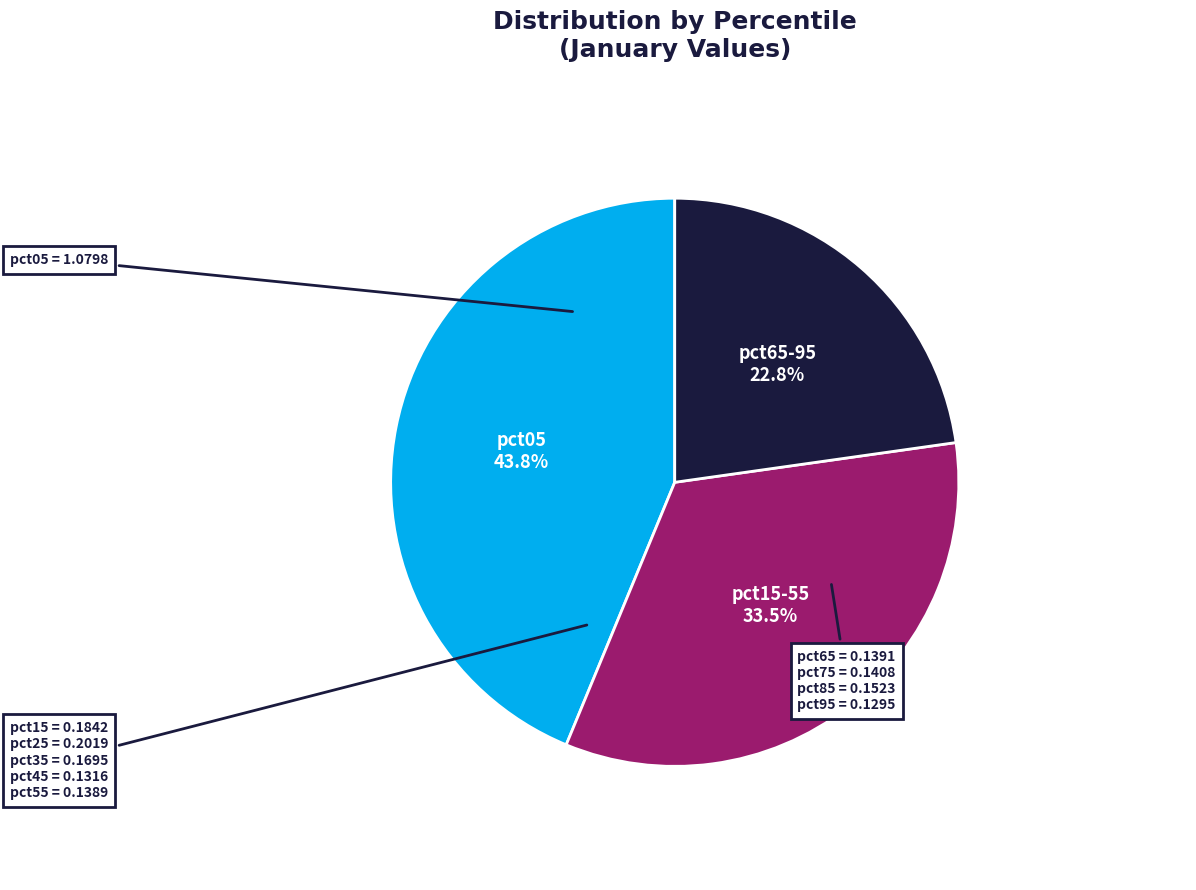

Is there a majority slice in this chart?

No